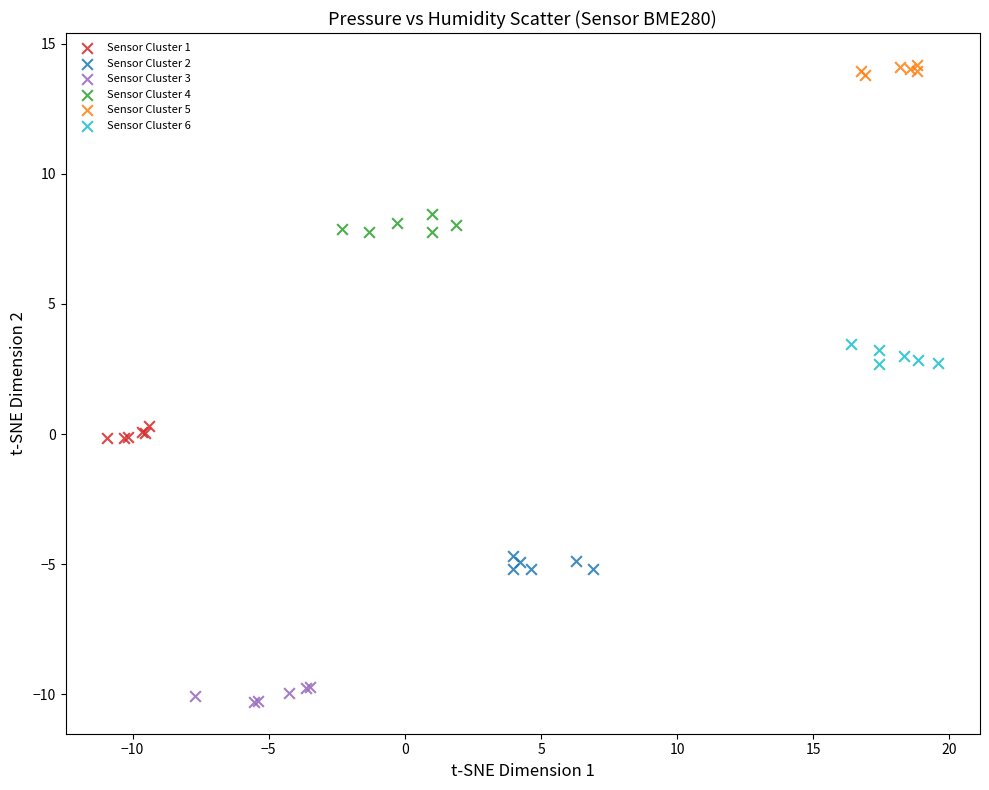

Which series contains the lowest Y value?

Sensor Cluster 3